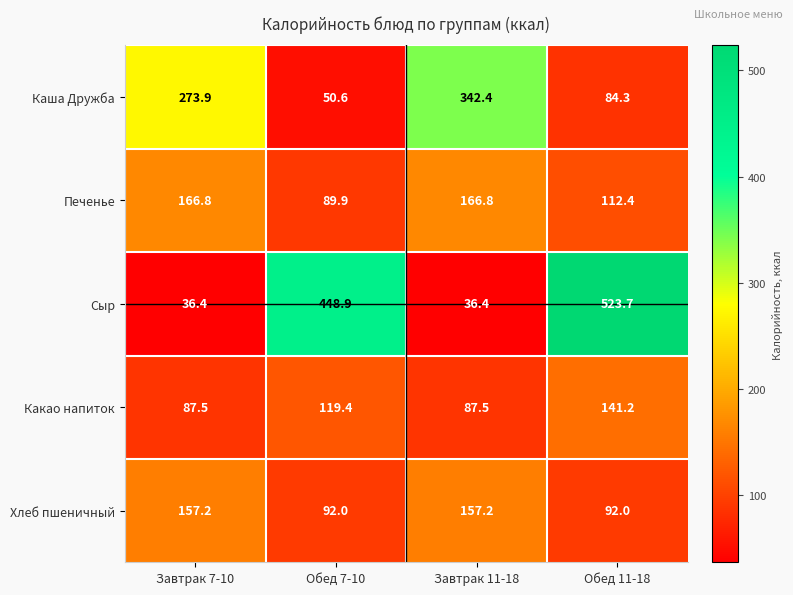

Which series has the largest range (max minus min)?

Сыр